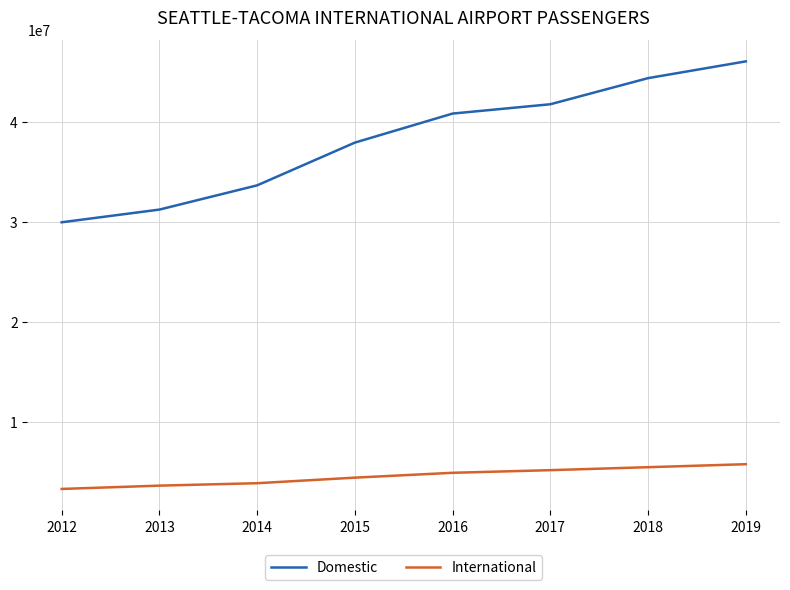

What is the smallest value displayed?

3248069